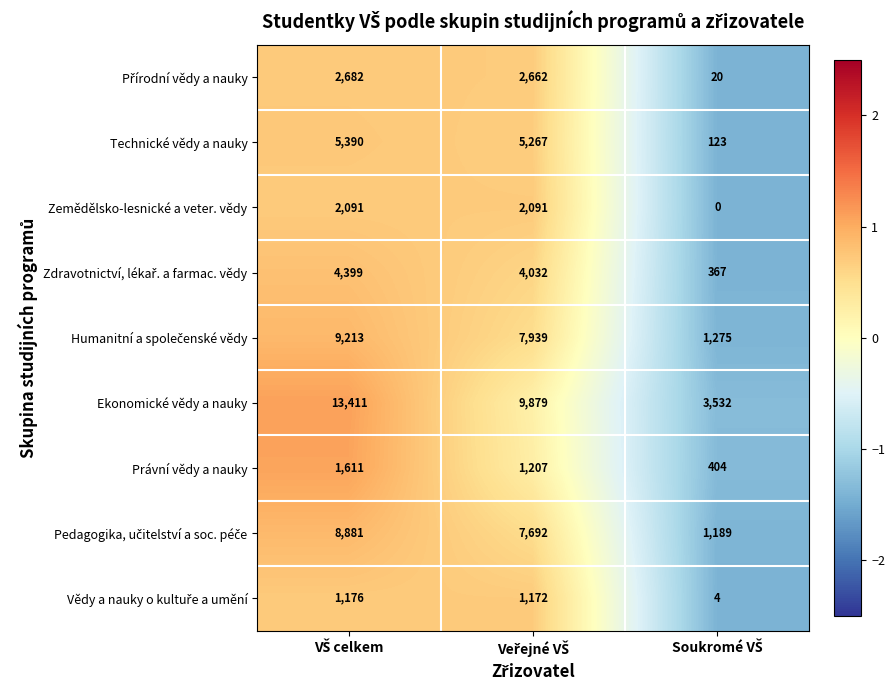

What is the sum of all Zemědělsko-lesnické a veter. vědy values?

4182